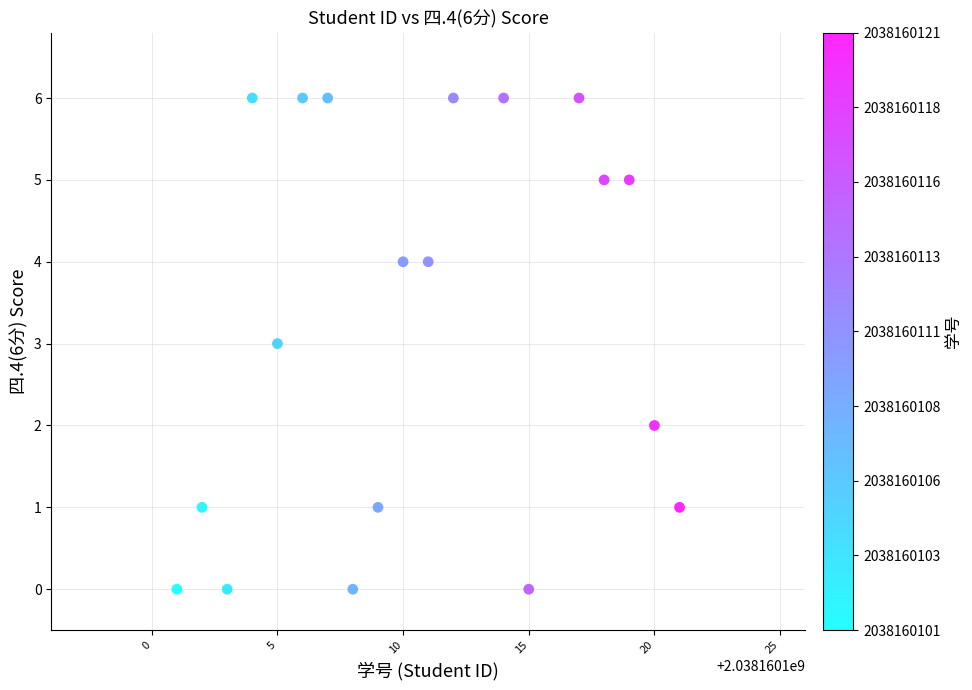

What is the range of X values (max minus min)?

20